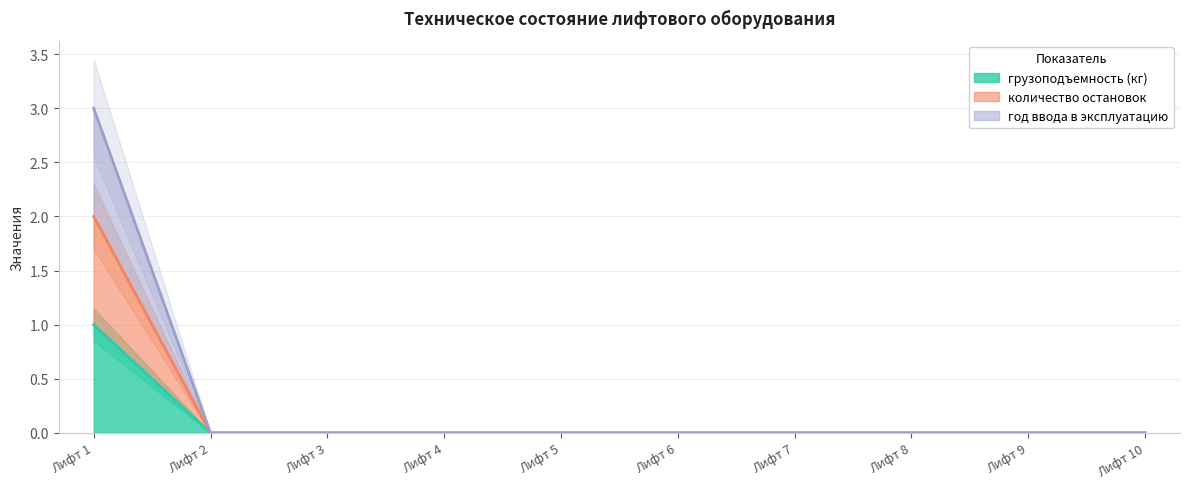

At how many categories does at least one series exceed 1?

1